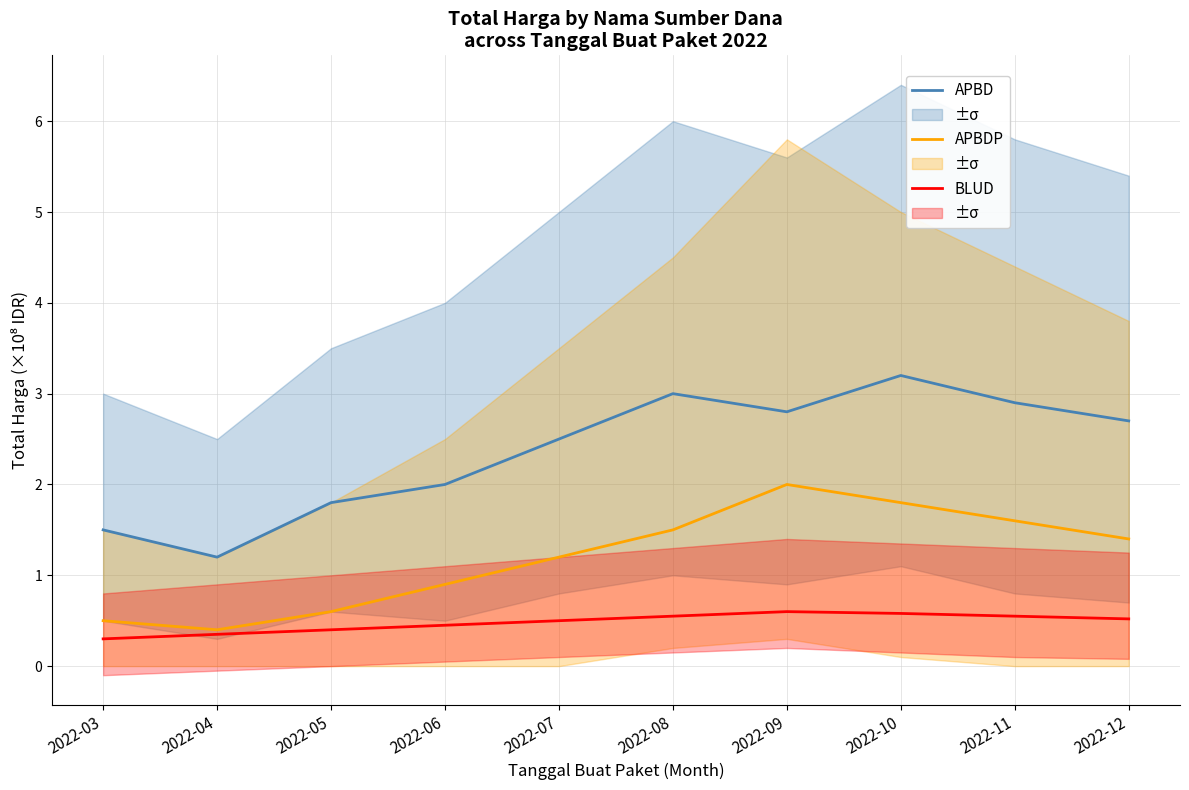

Reading left to right, list all the values displayed in this chart.

APBD: 1.5	1.2	1.8	2.0	2.5	3.0	2.8	3.2	2.9	2.7
APBDP: 0.5	0.4	0.6	0.9	1.2	1.5	2.0	1.8	1.6	1.4
BLUD: 0.3	0.3	0.4	0.5	0.5	0.6	0.6	0.6	0.6	0.5